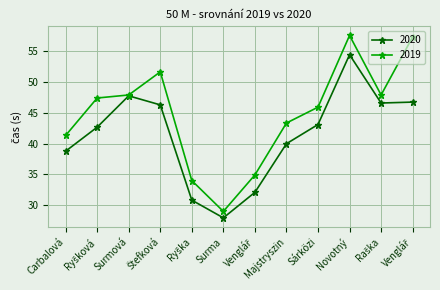

Does the chart have visible grid lines?

Yes